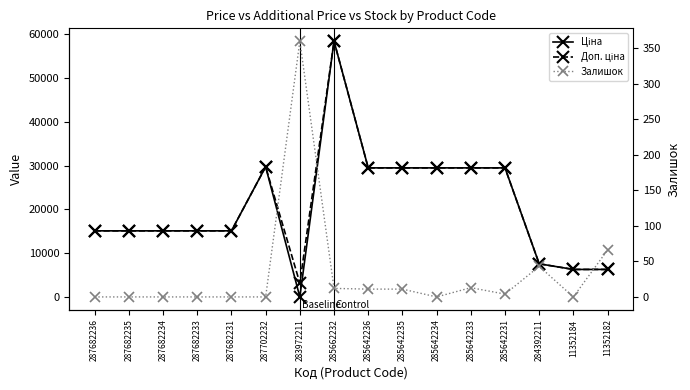

At which label is Ціна closest to 29229?

285642236